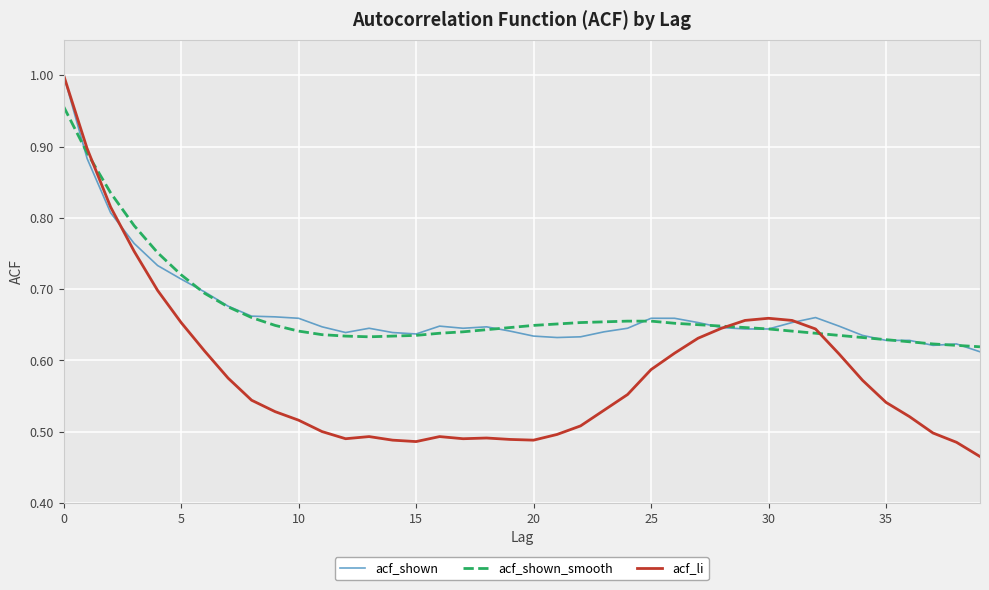

What are all the series names shown in the legend?

acf_shown, acf_shown_smooth, acf_li